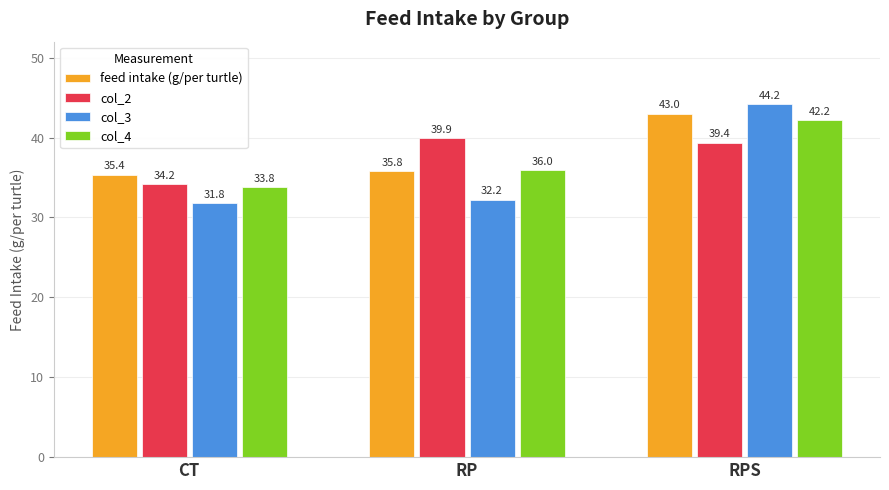

What is the label of the 1st bar from the left?

CT